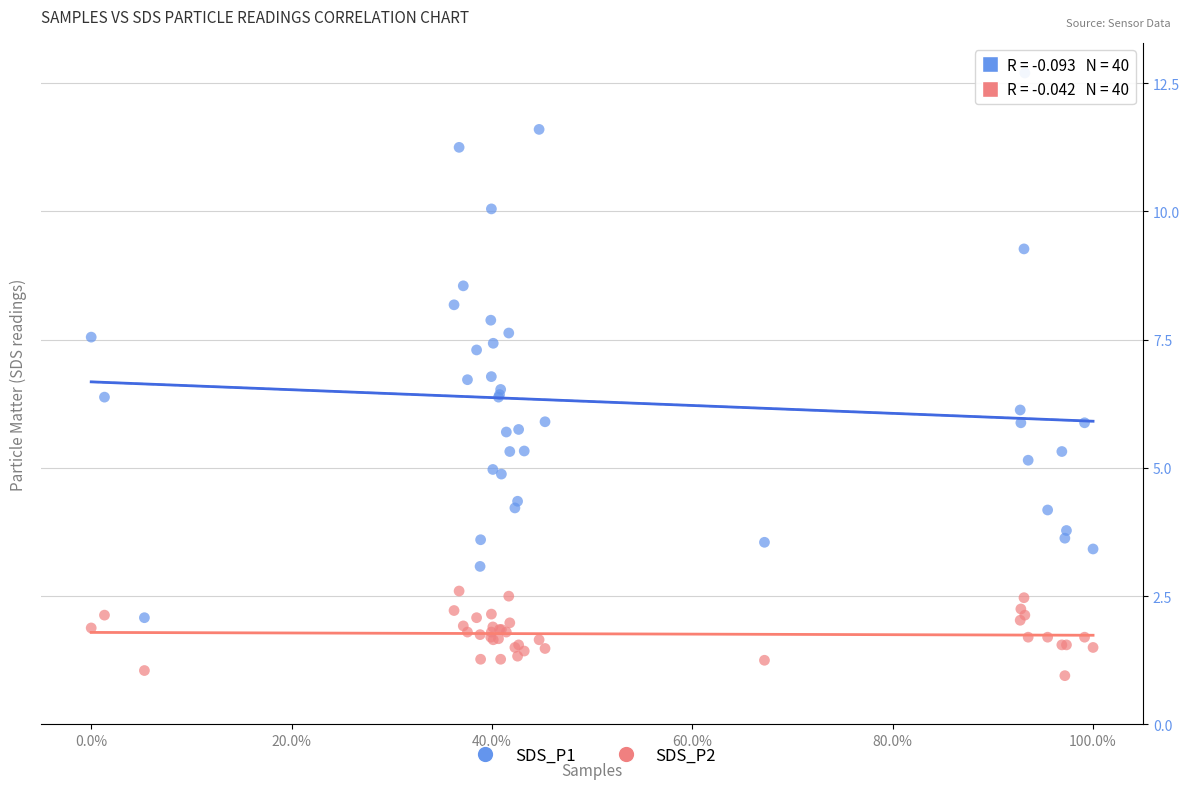

What is the X range (max minus min) for the scatter plot?

1.0